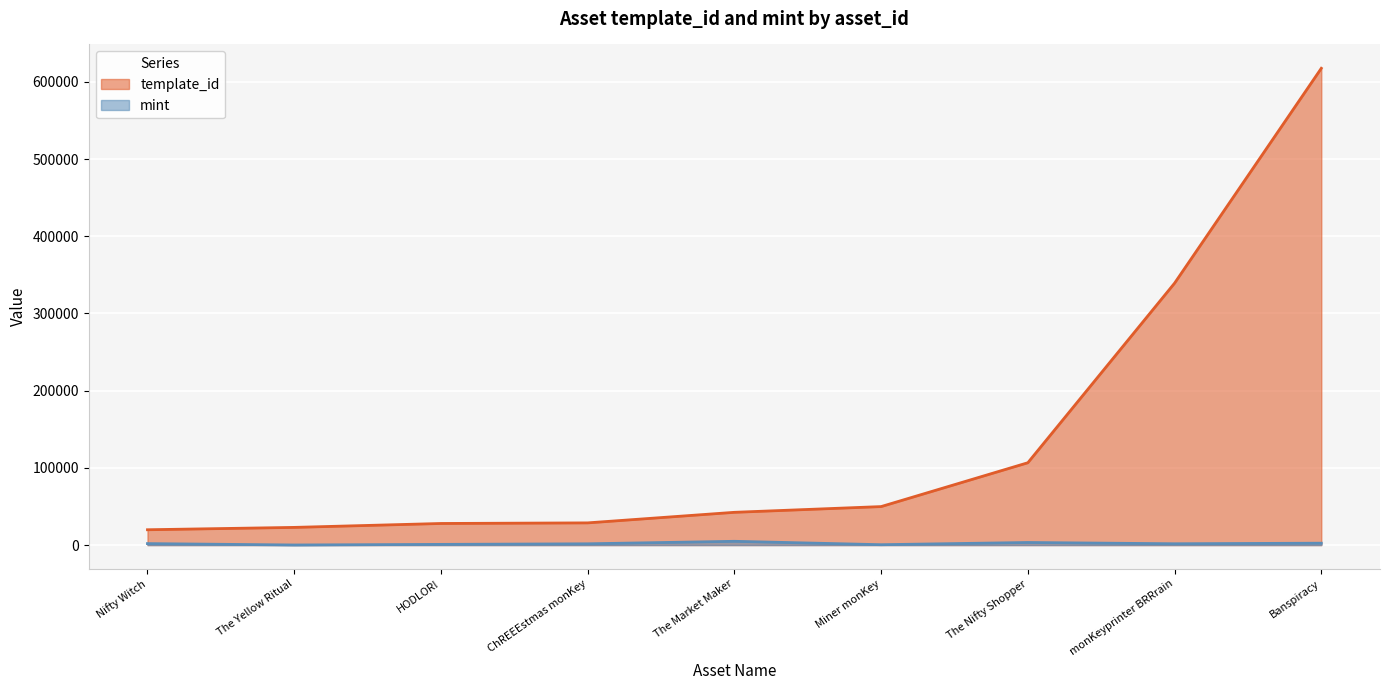

What is the difference between the highest and lowest values at Nifty Witch?

17946